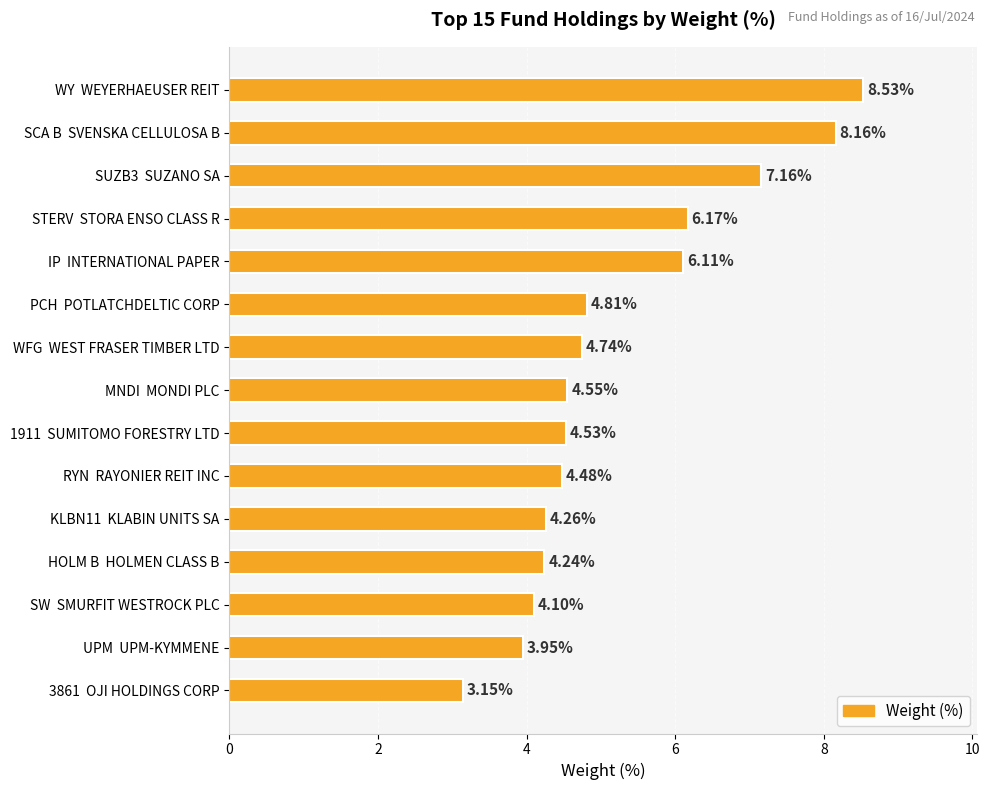

What is the sum of all values?

78.9